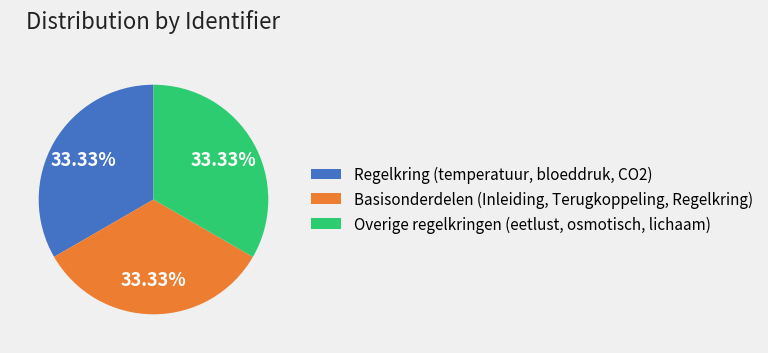

Approximately how many times larger is the value at Regelkring (temperatuur, bloeddruk, CO2) compared to Overige regelkringen (eetlust, osmotisch, lichaam)?

1.0